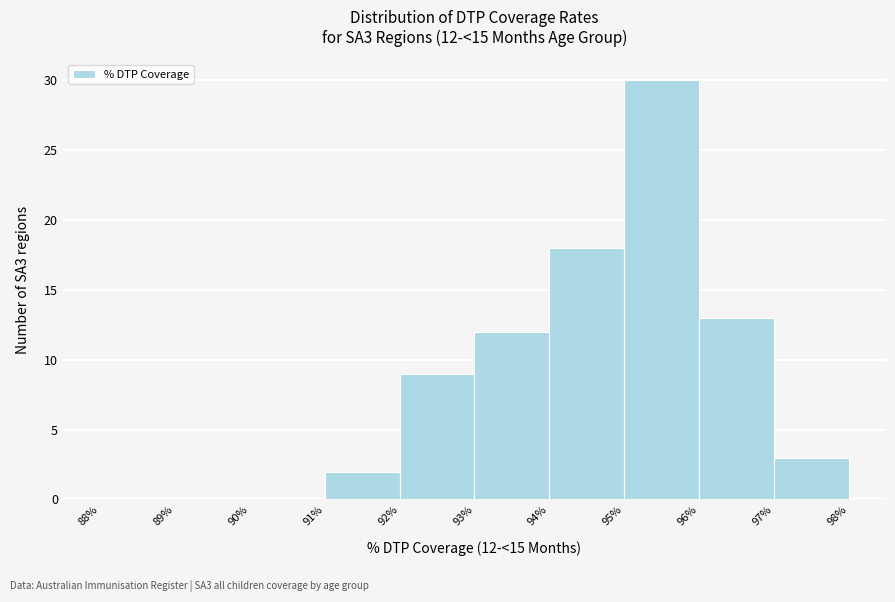

Over which range of the x-axis is the bar tallest?

95% to 96%